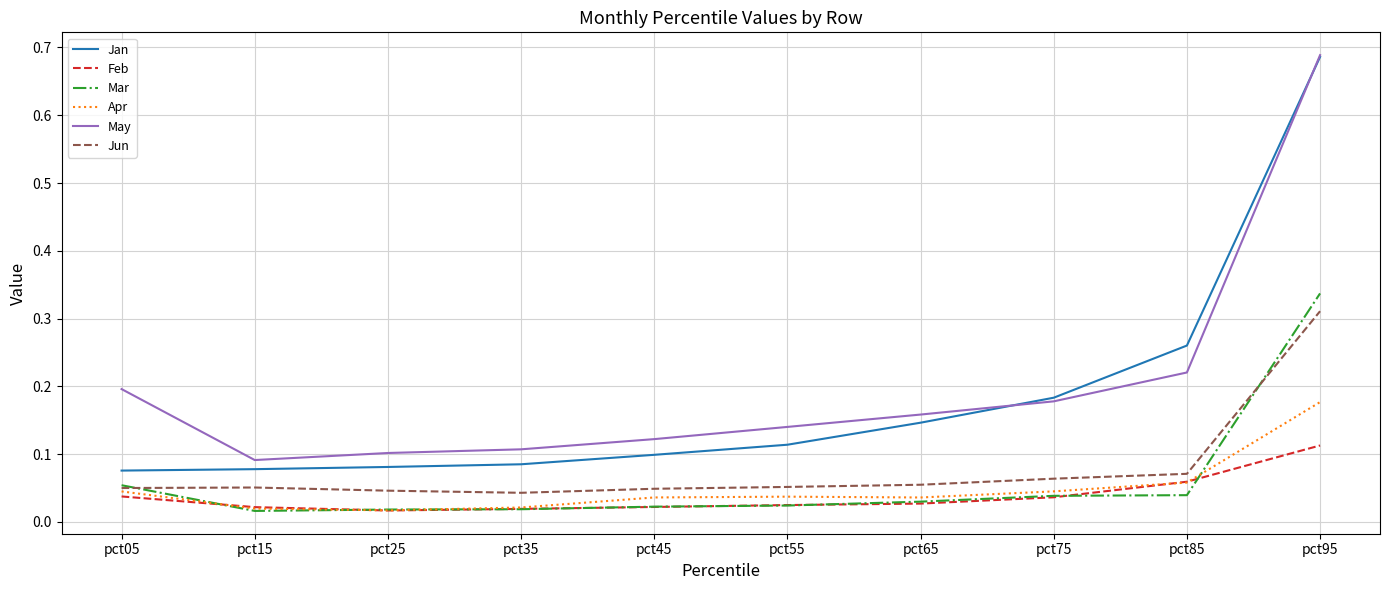

Which label corresponds to the largest value in the chart?

pct95